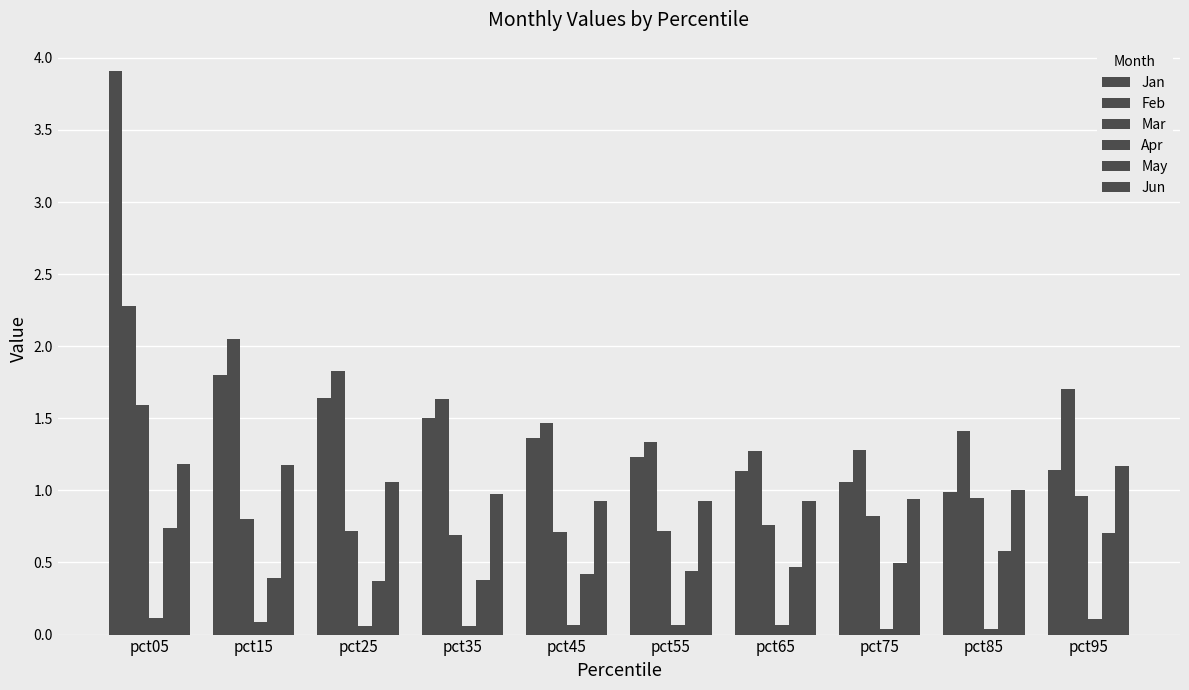

What is the difference between the maximum and minimum values in the Mar series?

0.9